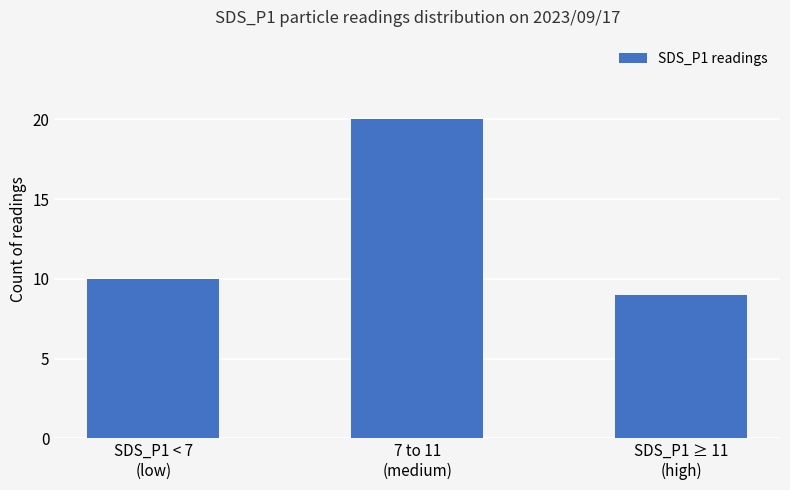

What is the average value?

13